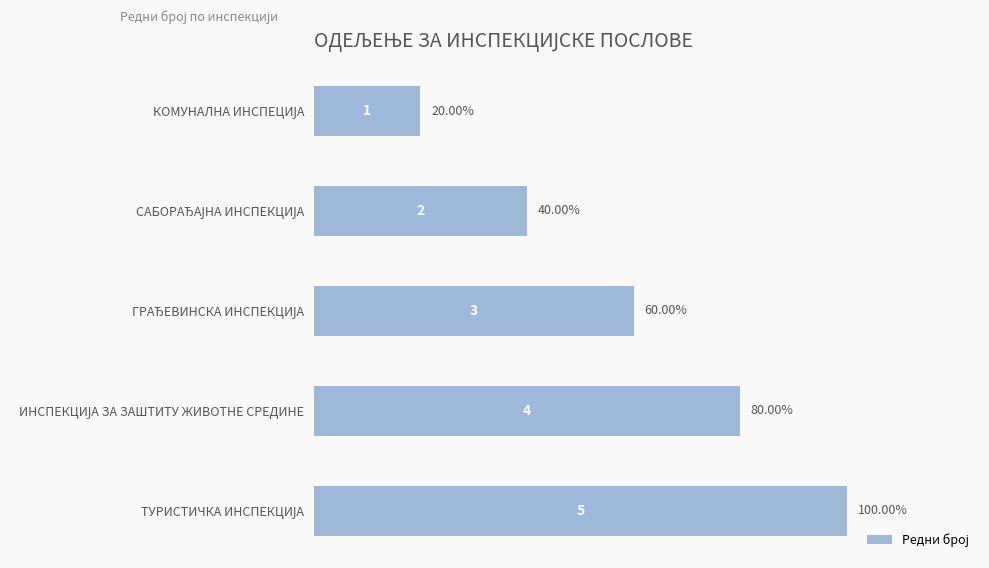

What is the average value?

3